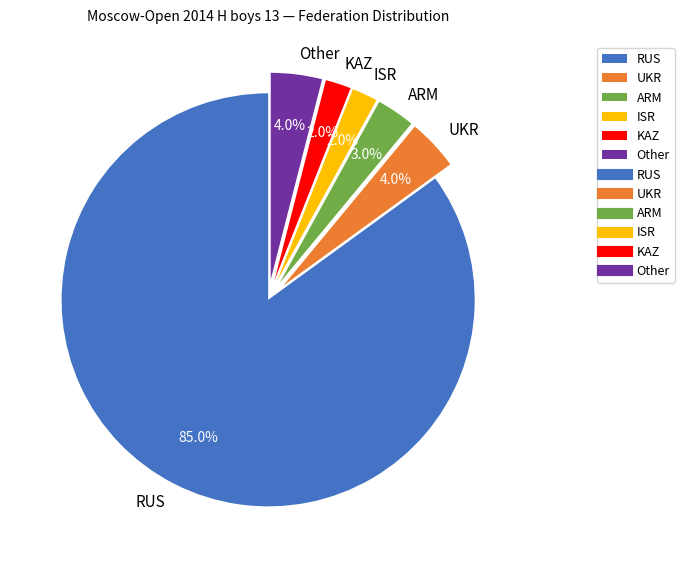

What percentage is the RUS slice, to the nearest percent?

85%